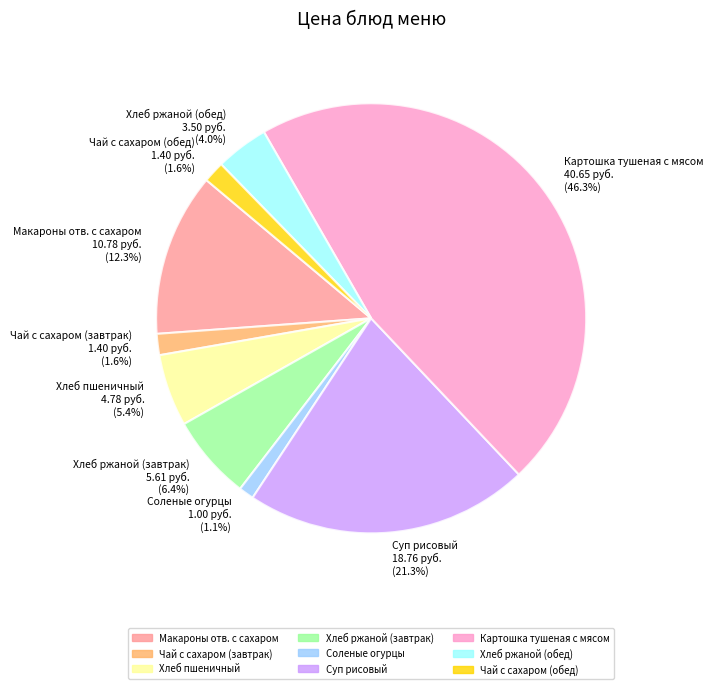

Count the number of slices in the pie.

9